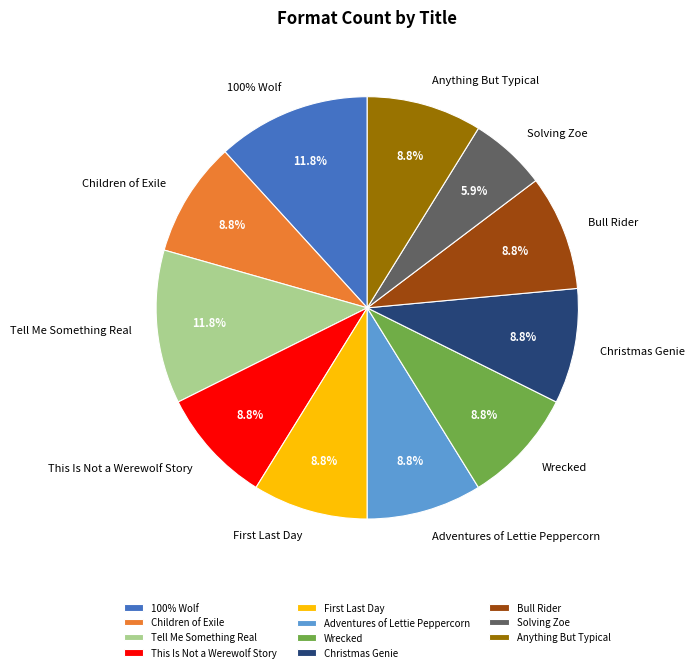

How many slices are in this pie chart?

11